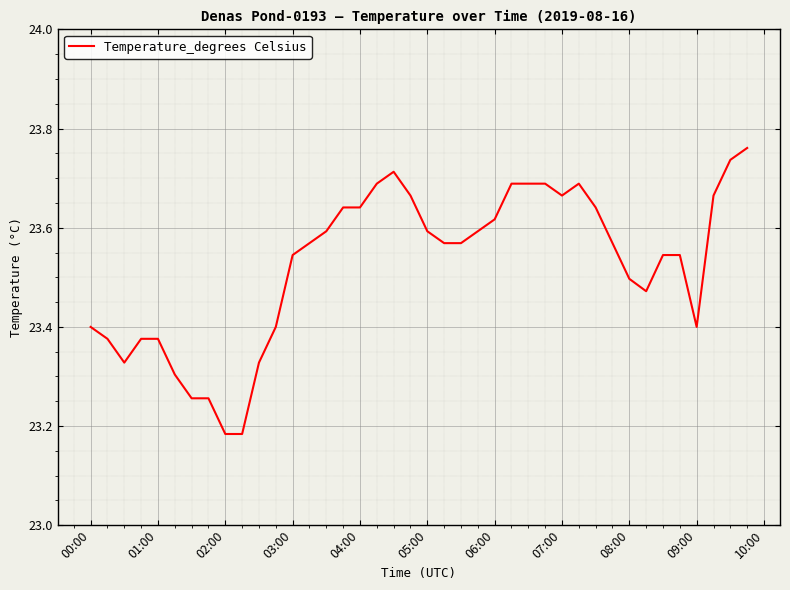

What is the difference between the maximum and minimum values?

0.6